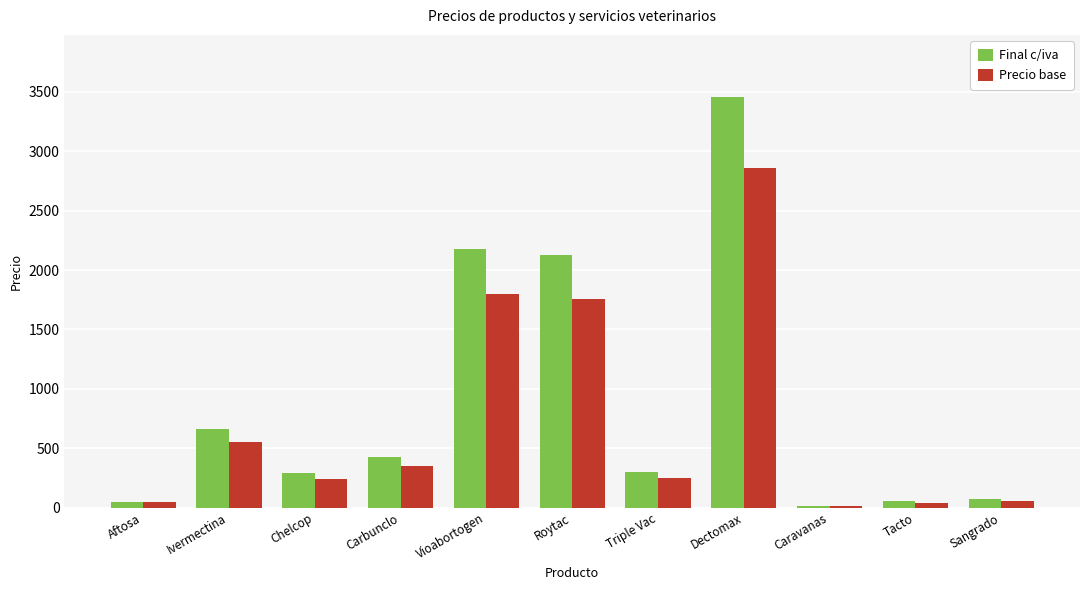

How many data points in Final c/iva are less than 302?

5